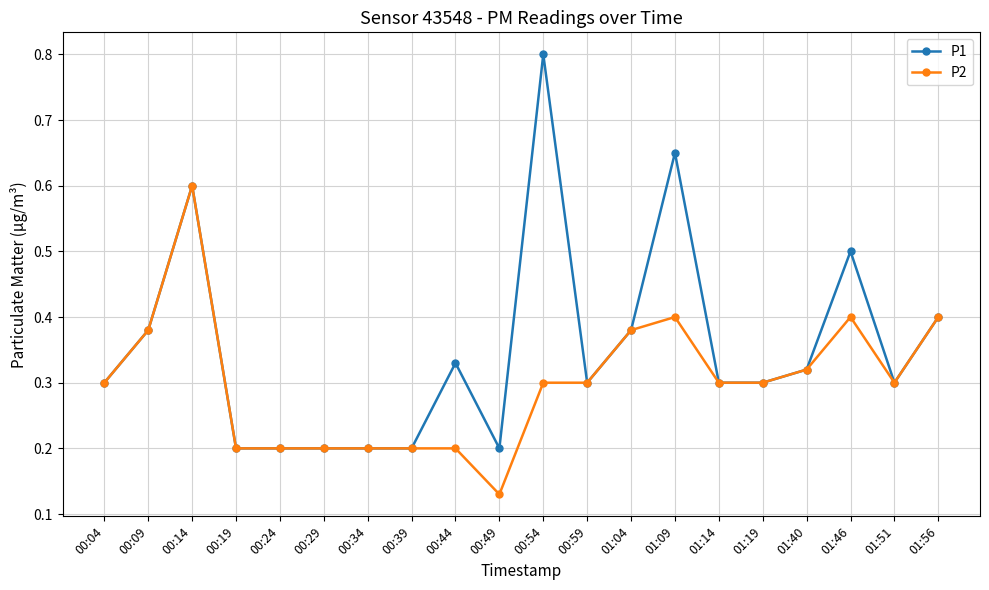

How many P2 values are between 0 and 1?

20